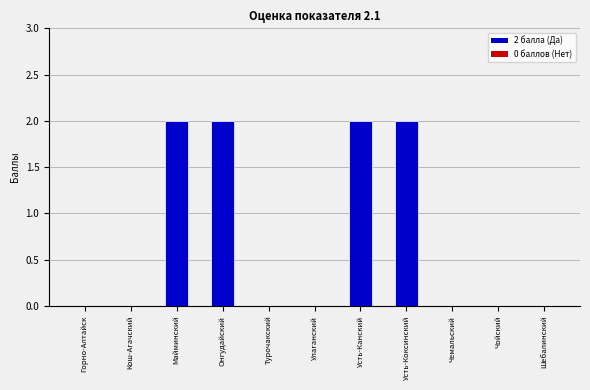

The chart shows a value of 2 at Онгудайский. True or false?

True